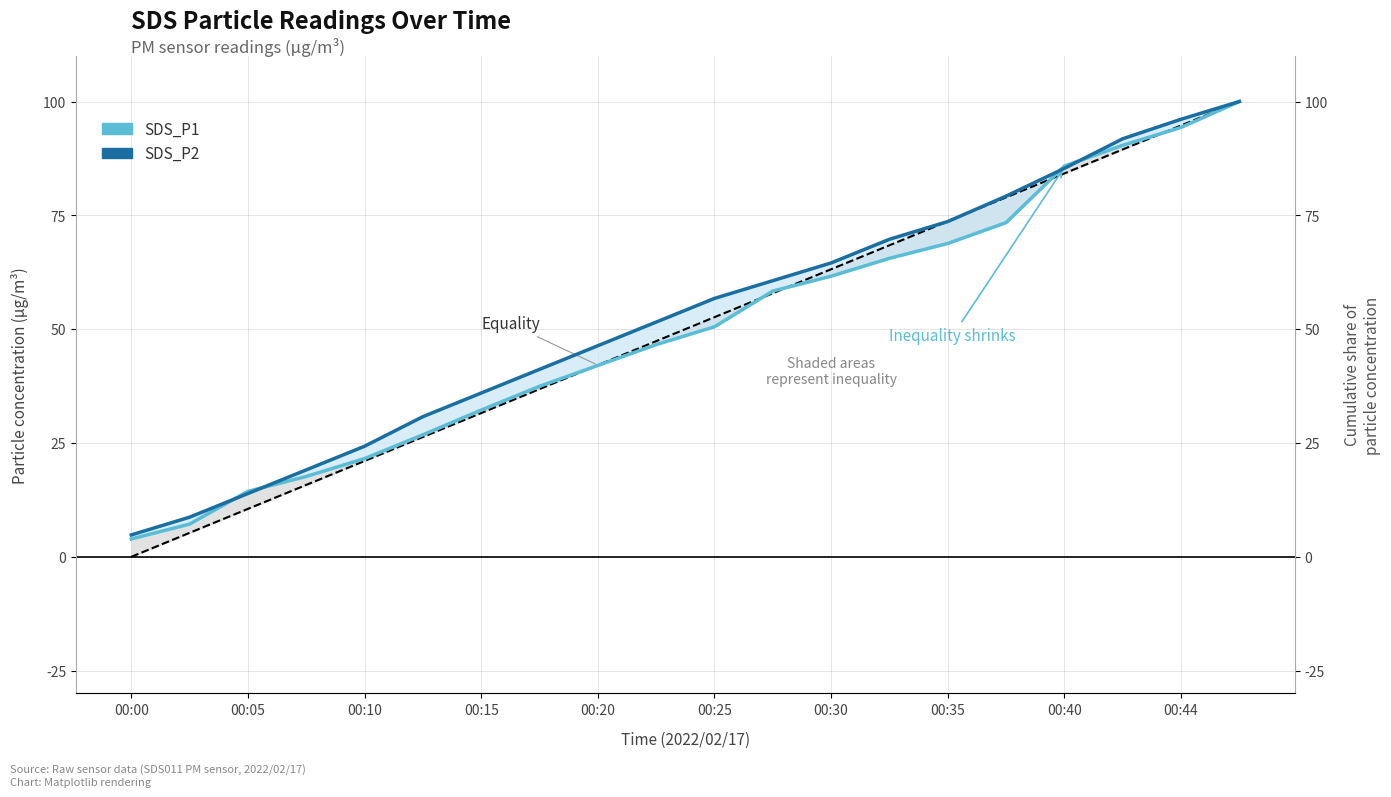

What is the sum of all SDS_P1 values?

998.6